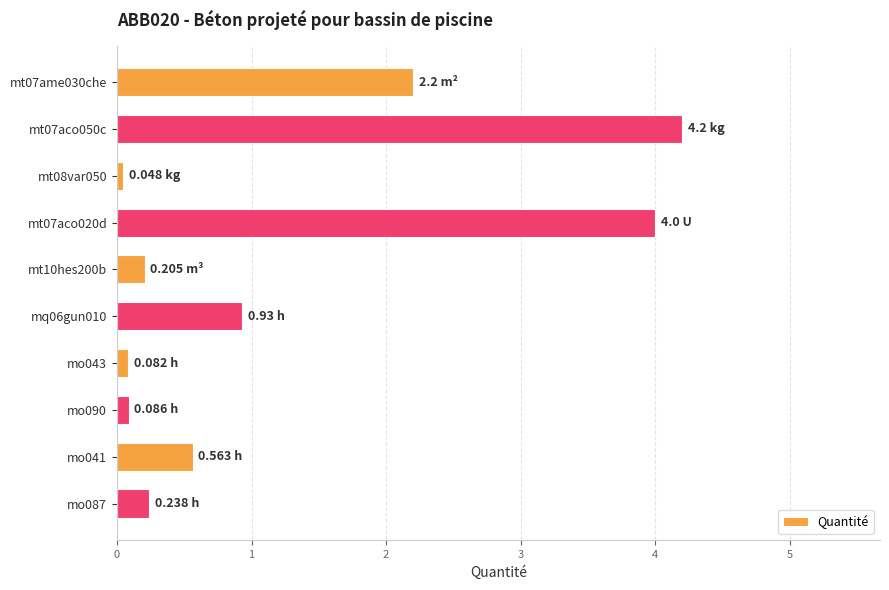

What is the average value?

1.3